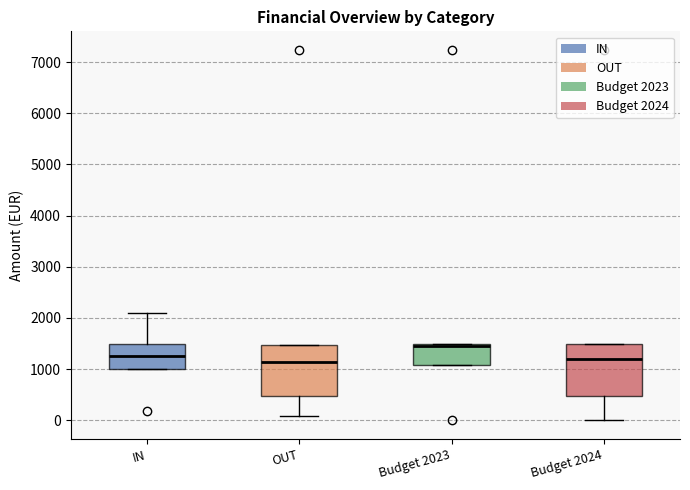

Reading left to right, read every box against the y-axis: the position of its median line, the range the box covers, and the ends of its whiskers. The values are not printed on the chart, so give them approximately, as read against the axis.

IN: median 1300, box 1000 to 1500, whiskers 1000 to 2100
OUT: median 1100, box 500 to 1500, whiskers 100 to 1500
Budget 2023: median 1500 (just below the box's upper edge), box 1100 to 1500, whiskers 1100 to 1500
Budget 2024: median 1200, box 500 to 1500, whiskers 0 to 1500